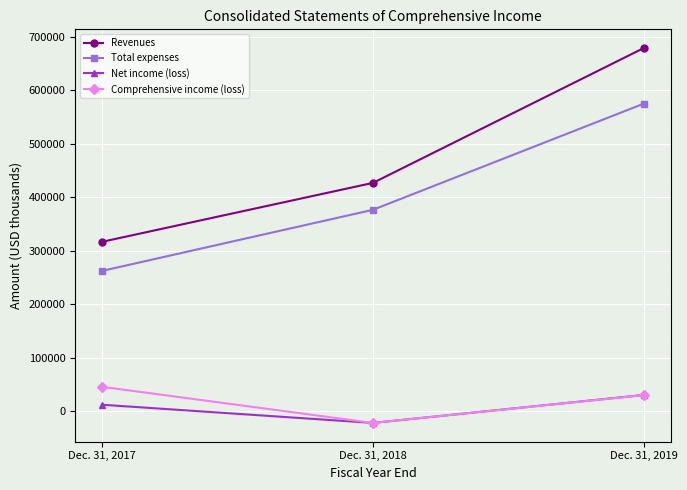

Where is Net income (loss) nearest to the value 4225?

Dec. 31, 2017